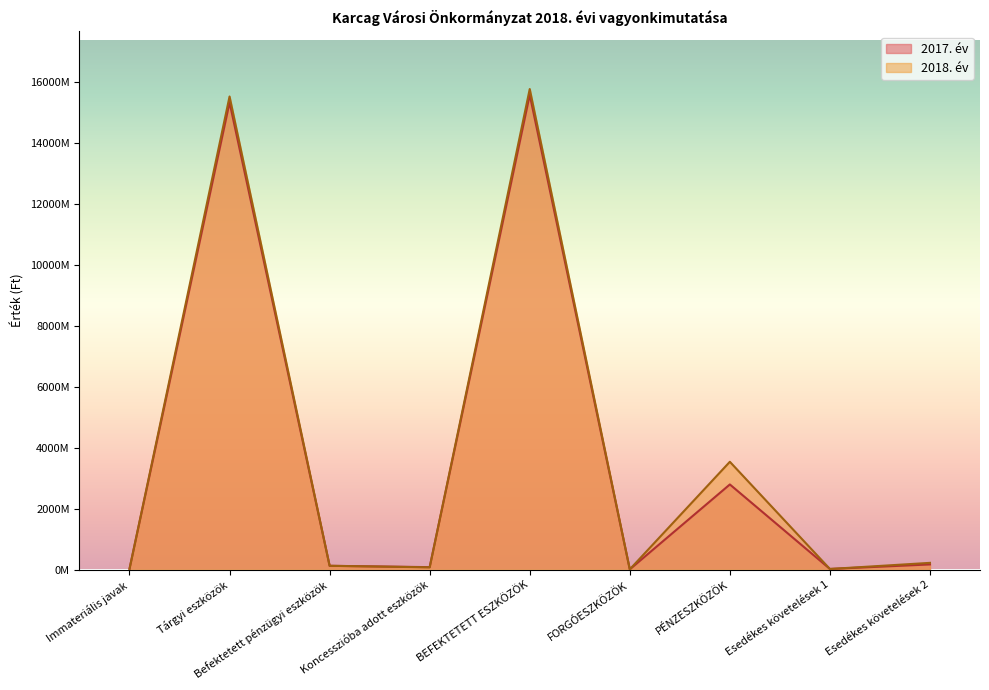

What is the label of the 3rd point from the right?

PÉNZESZKÖZÖK